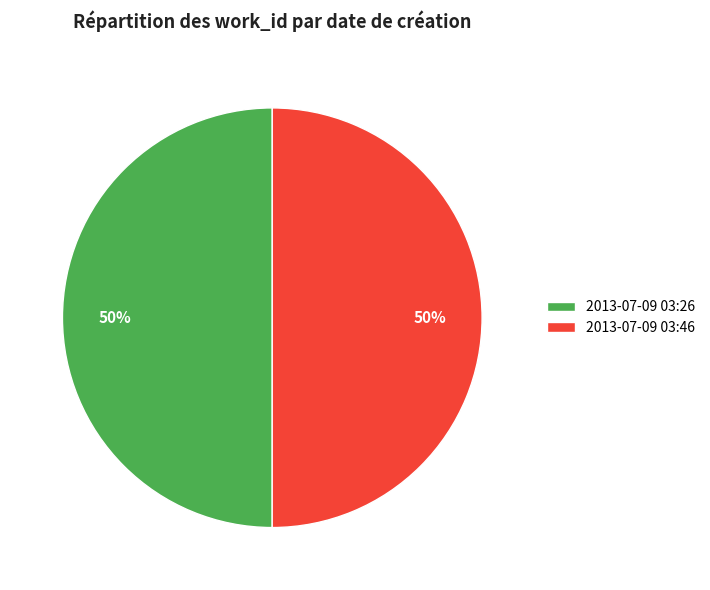

To the nearest percent, what is the average slice percentage?

50%